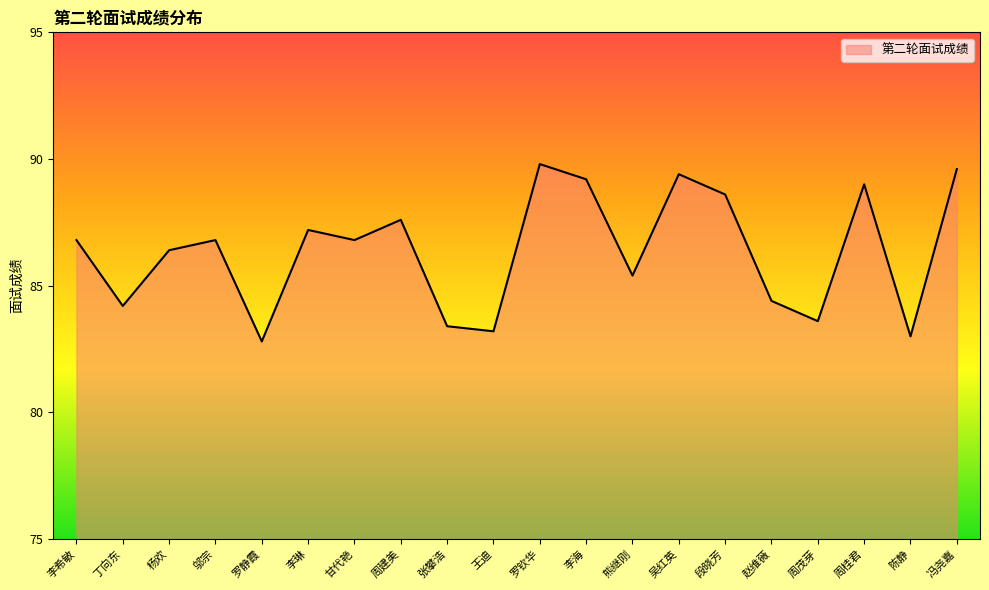

Reading right to left, what are all the values shown in this chart?

冯尧嘉=89.6	陈静=83.0	周桂君=89.0	周茂芽=83.6	赵维薇=84.4	段晓芳=88.6	吴红英=89.4	熊继刚=85.4	李海=89.2	罗钦华=89.8	王迪=83.2	张攀浩=83.4	周建美=87.6	甘代艳=86.8	李琳=87.2	罗静霞=82.8	邬宗=86.8	杨欢=86.4	丁向东=84.2	李希敏=86.8